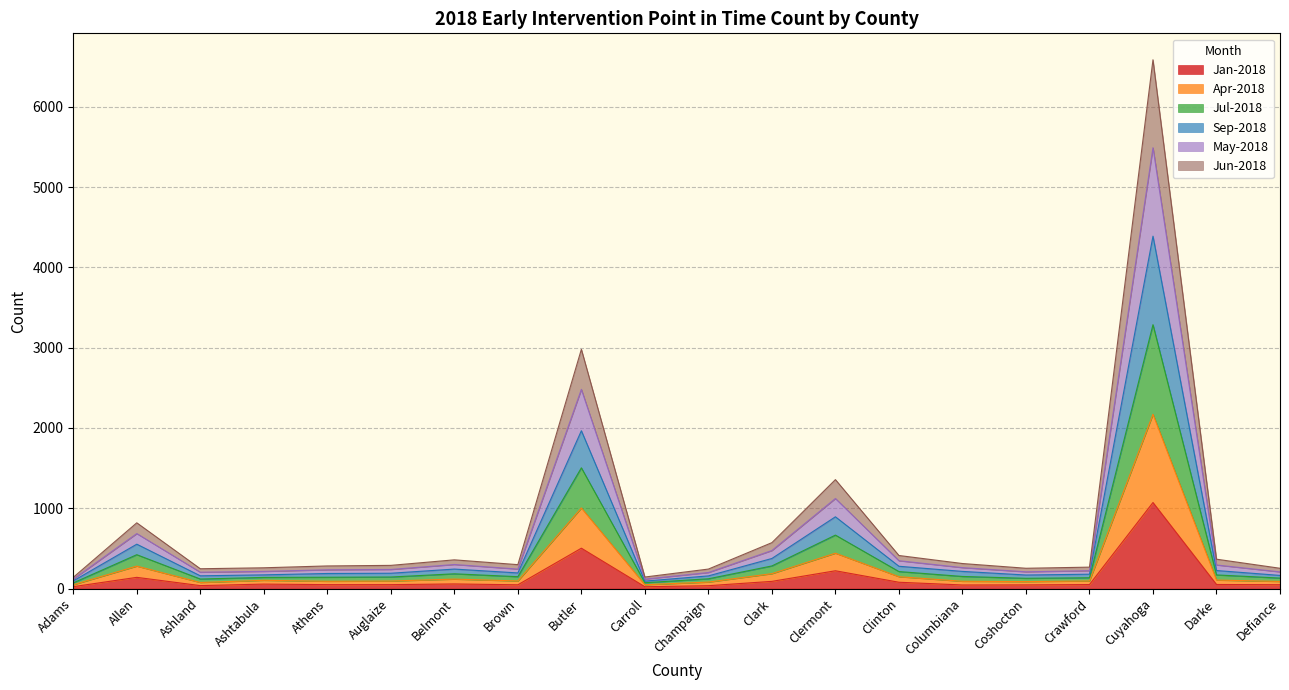

What is the difference between the highest and lowest values at Butler?

2477